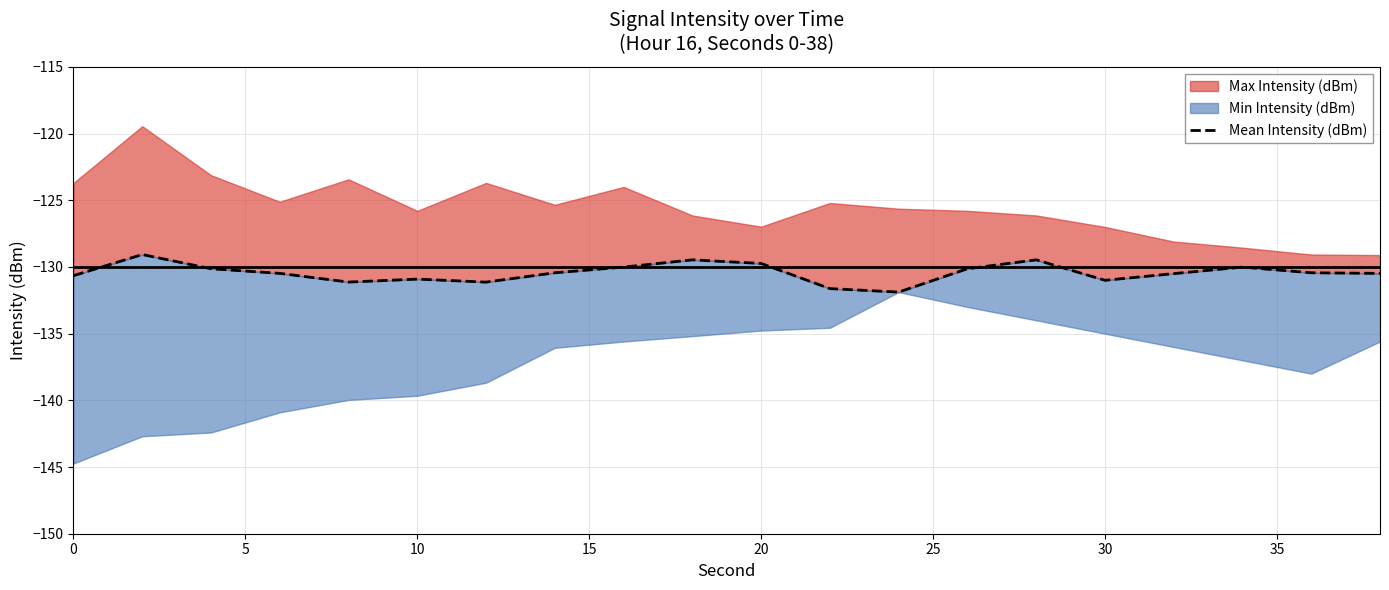

What is the difference between the maximum and minimum values?

2.8